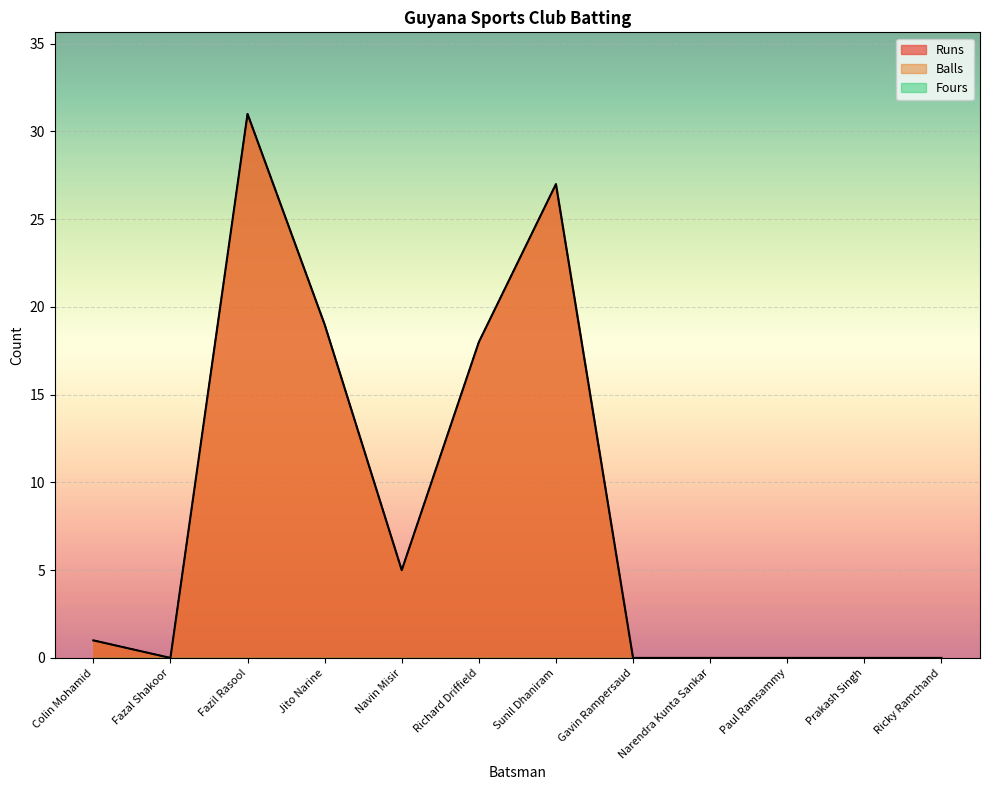

At how many categories does at least one series exceed 1?

5